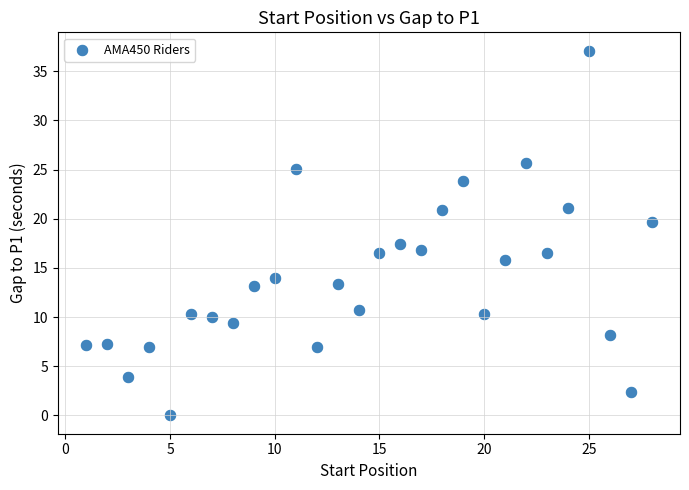

What Y value in the scatter plot is closest to 18?

17.5